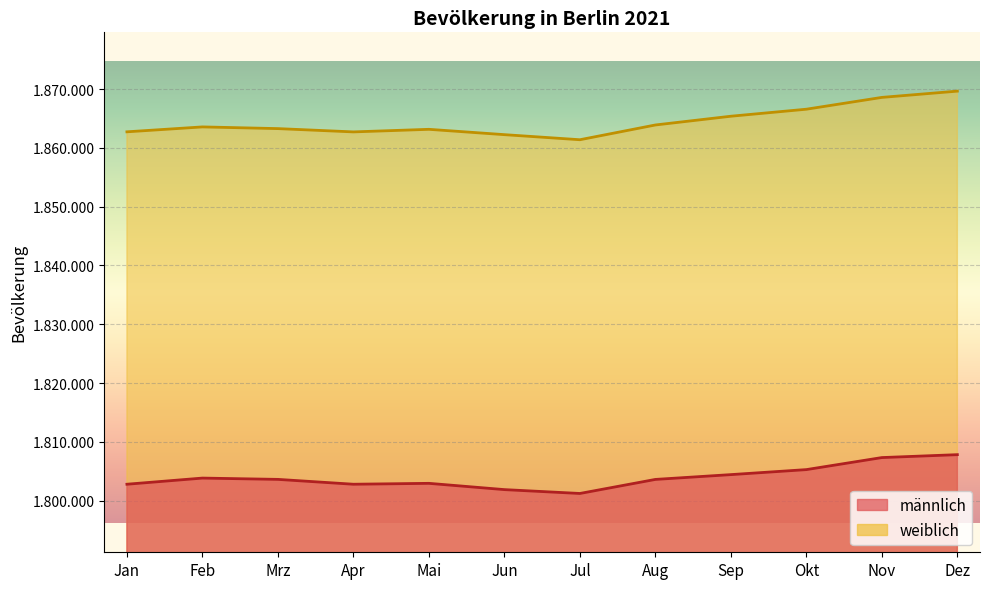

True or false: weiblich and männlich cross at least once.

False